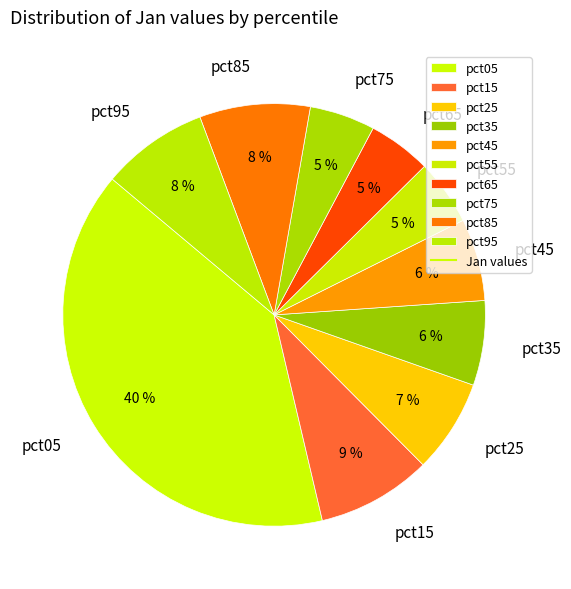

Count the number of slices in the pie.

10